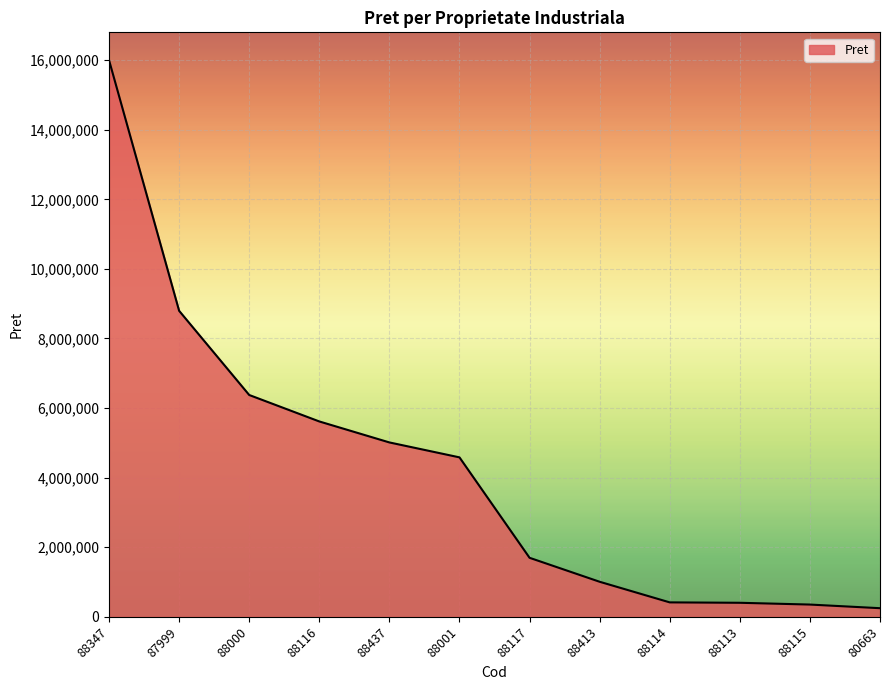

Which has a higher value, 88117 or 88437?

88437